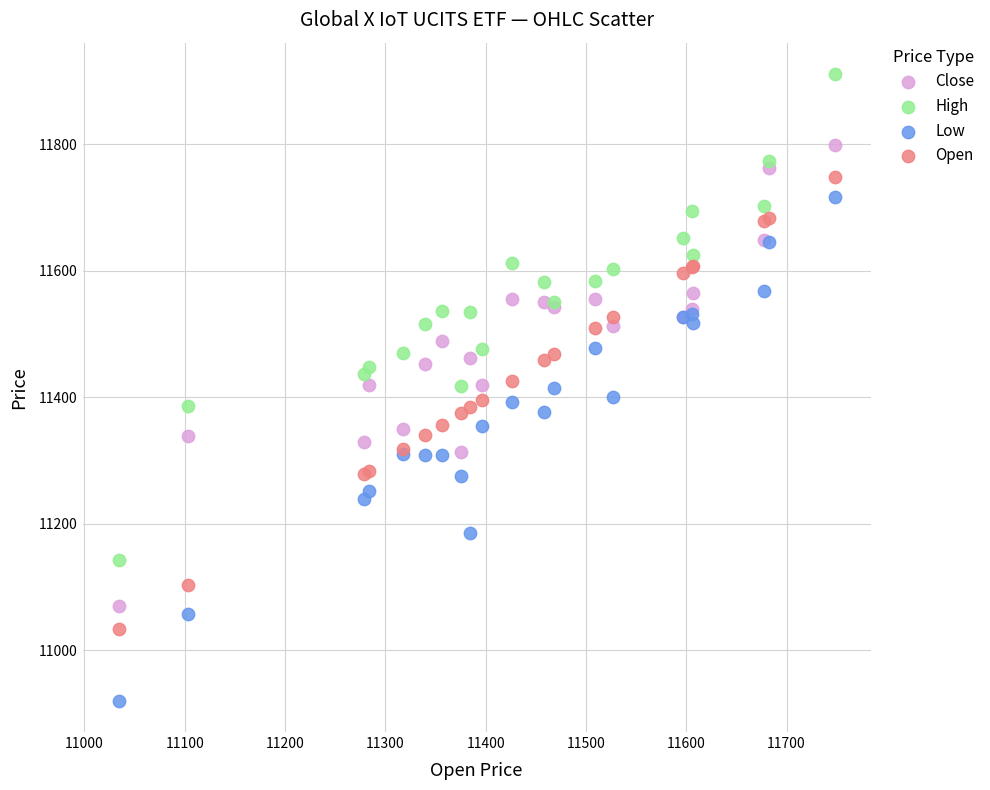

Which series reaches the maximum Y coordinate?

High